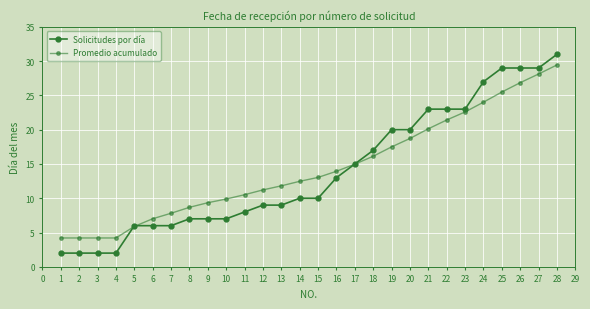

How many lines are shown in the chart?

2